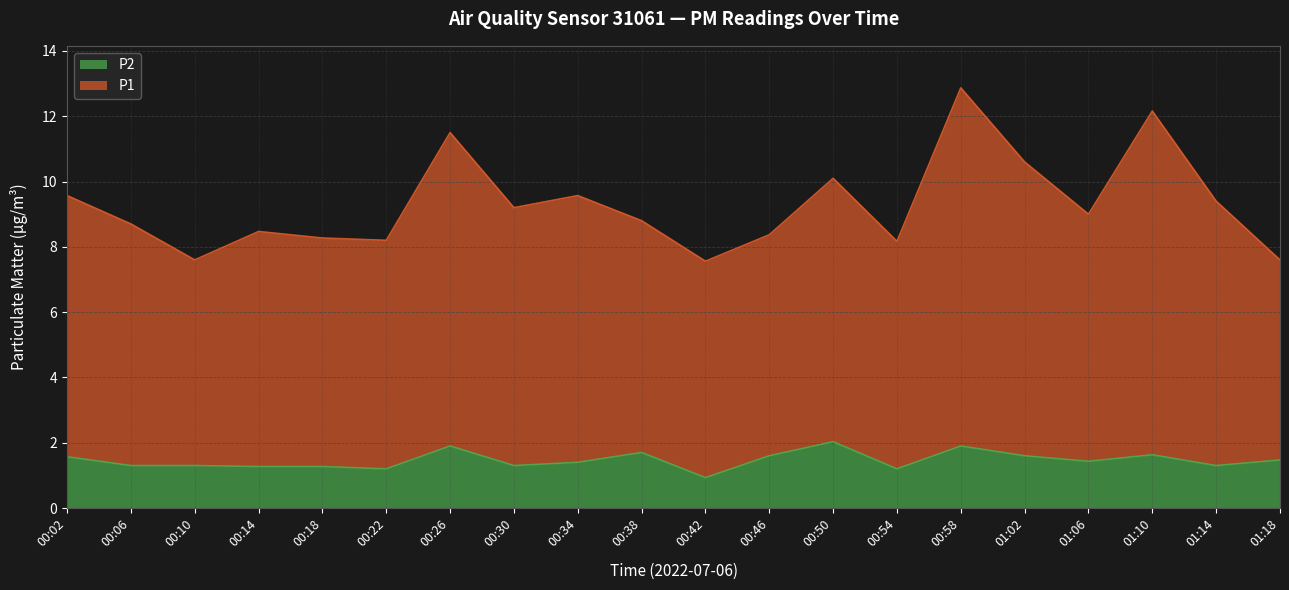

Rank the series at 00:42 from lowest to highest value.

P2, P1